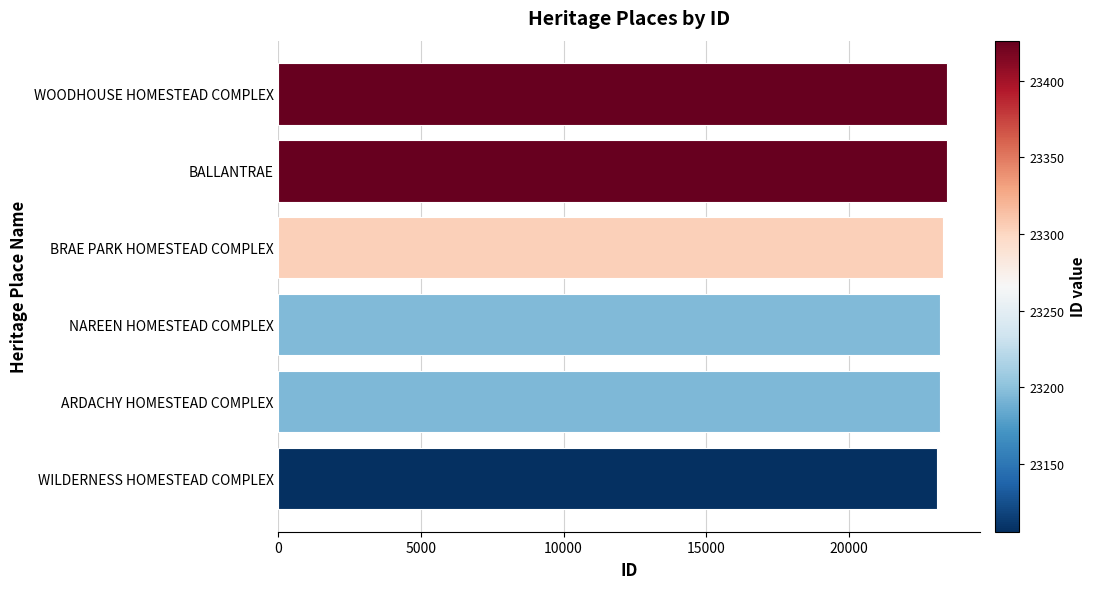

The chart shows a value of 23426 at WOODHOUSE HOMESTEAD COMPLEX. True or false?

True